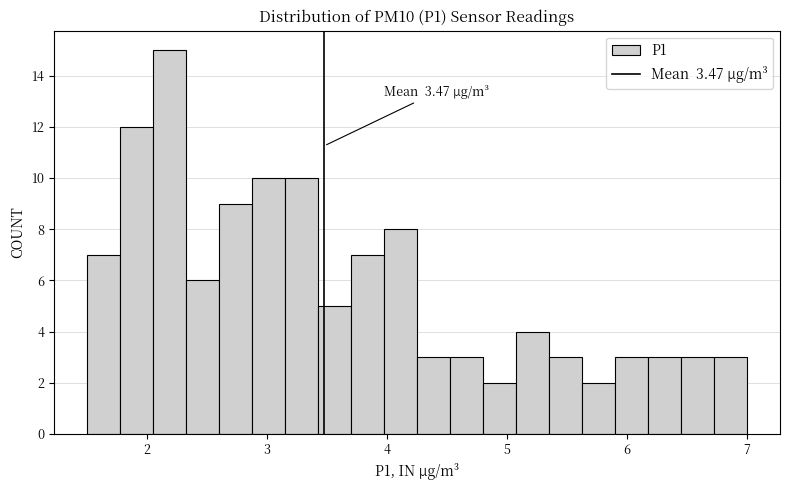

Read against the x-axis, roughly where is the centre of the tallest bar?

2.2